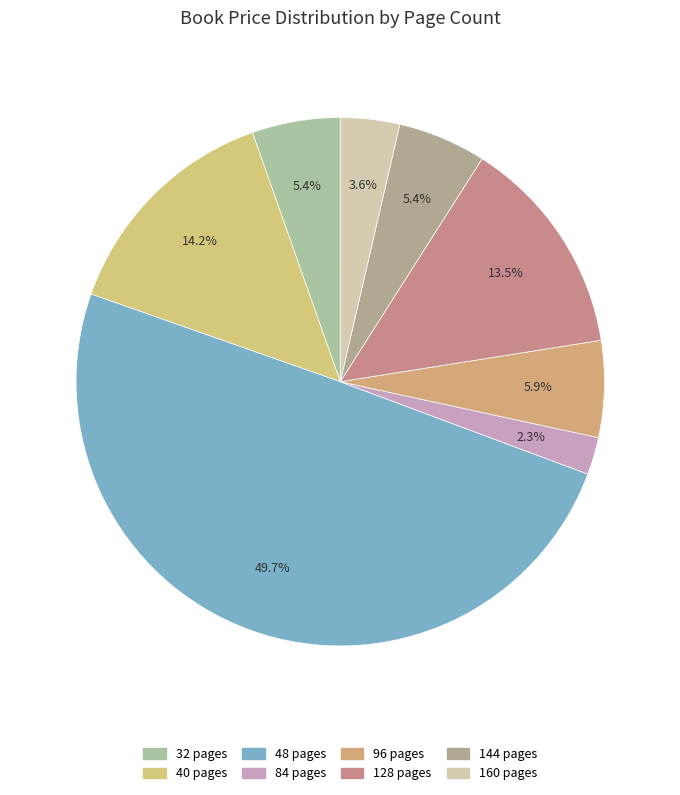

Count the number of slices in the pie.

8